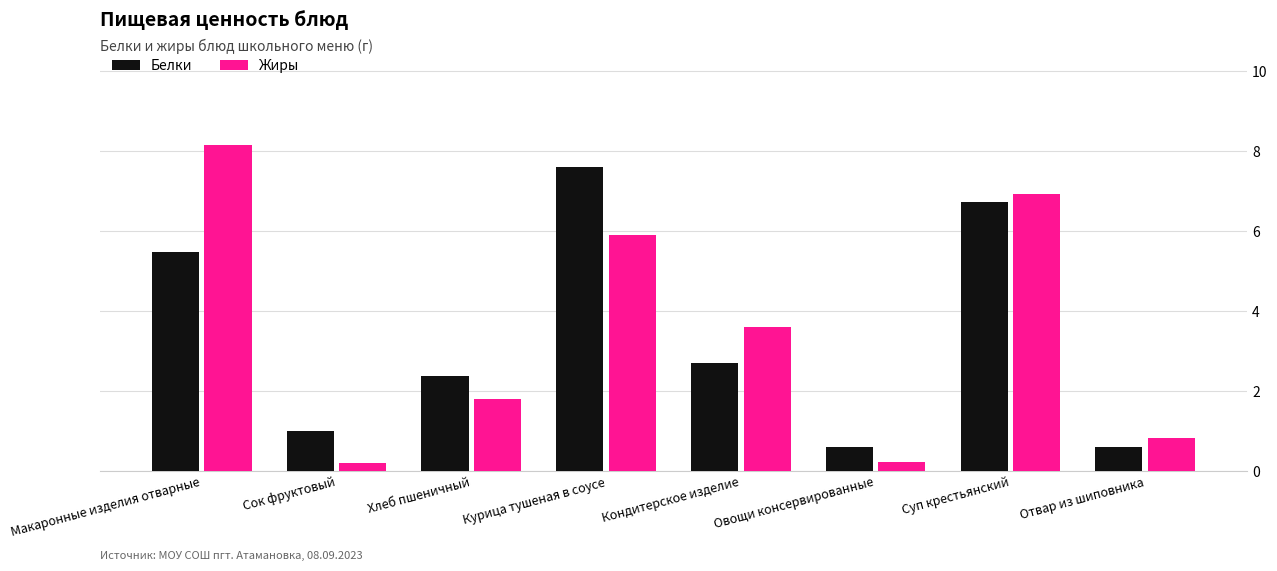

Is the value of Белки at Суп крестьянский greater than the value of Жиры at Кондитерское изделие?

Yes